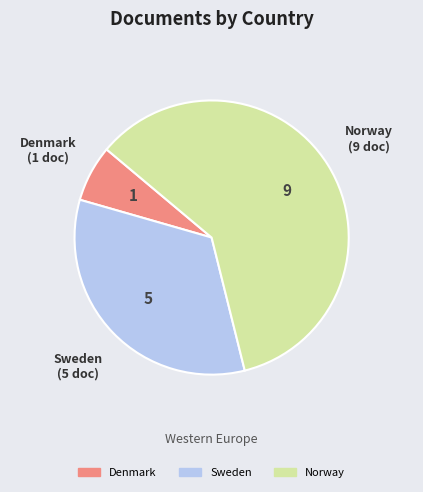

Is it true that Denmark is 1% of the pie?

False